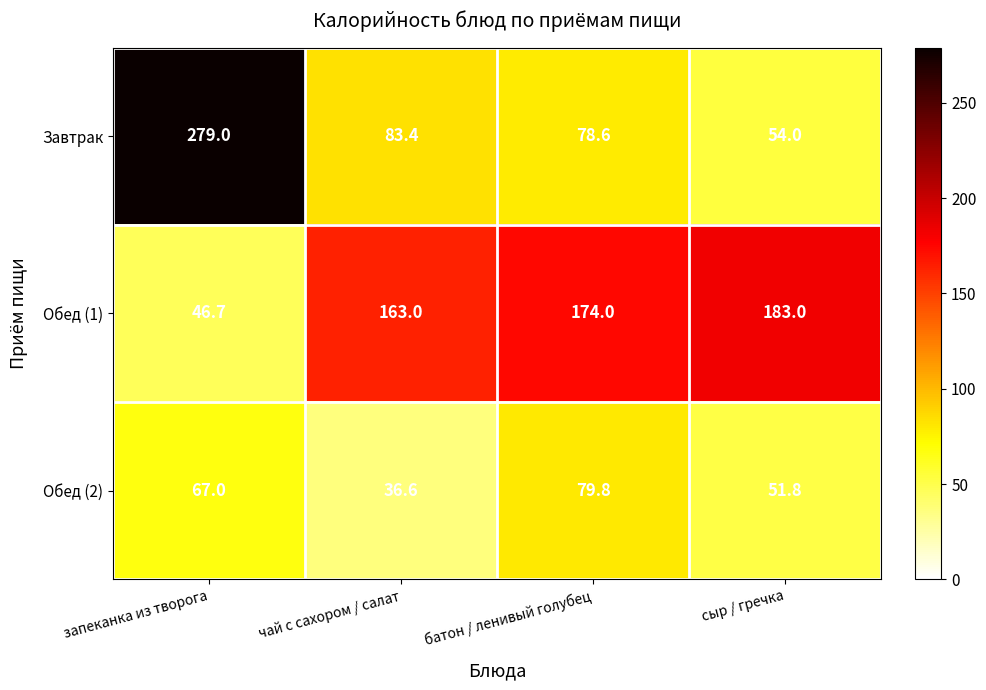

What is the spread (max minus min) of values at сыр / гречка?

131.2